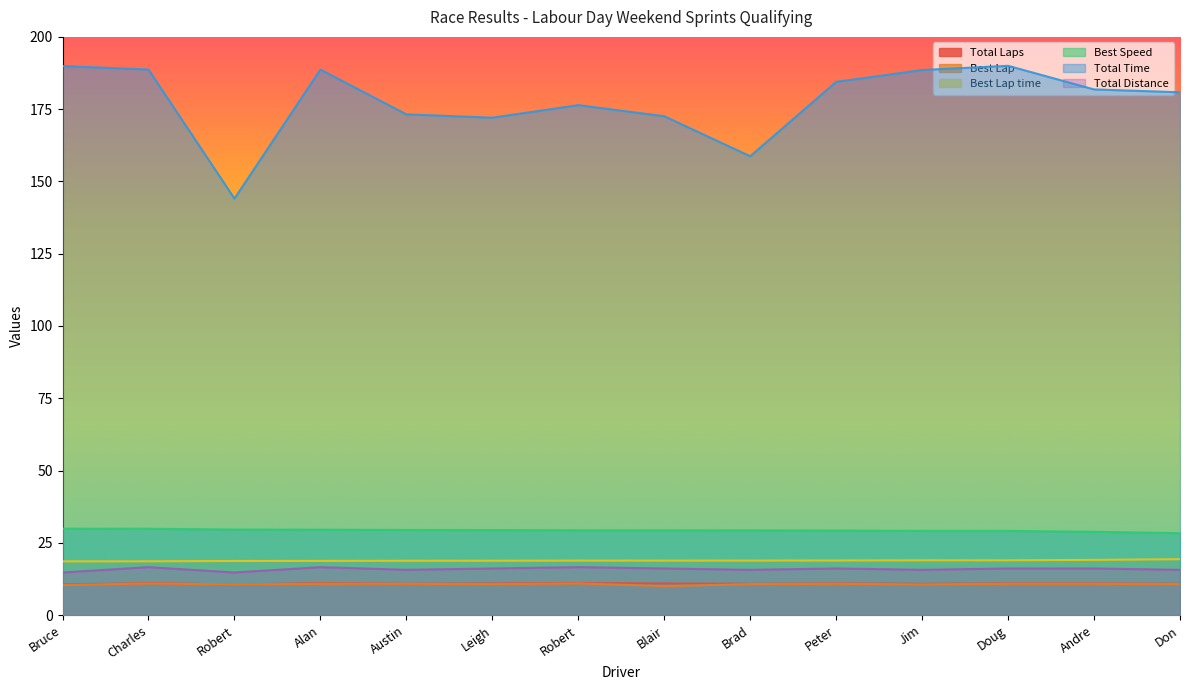

Does the chart display data point markers on the line(s)?

No